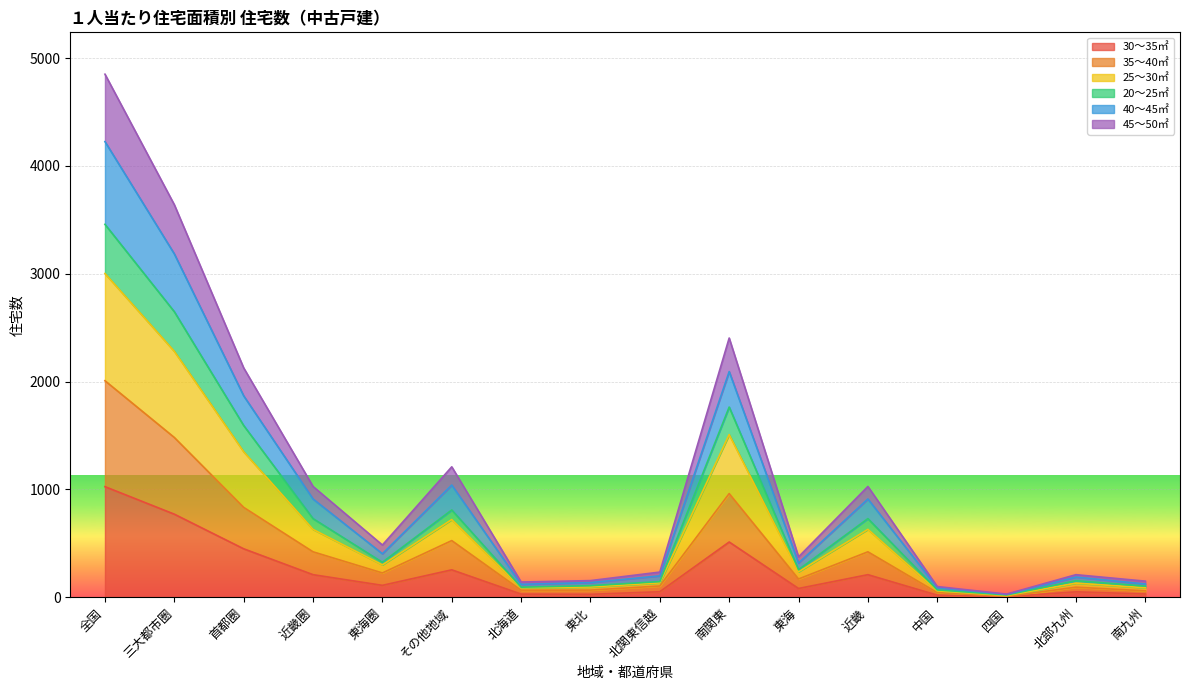

Where does the 35～40㎡ series first go above 226?

全国